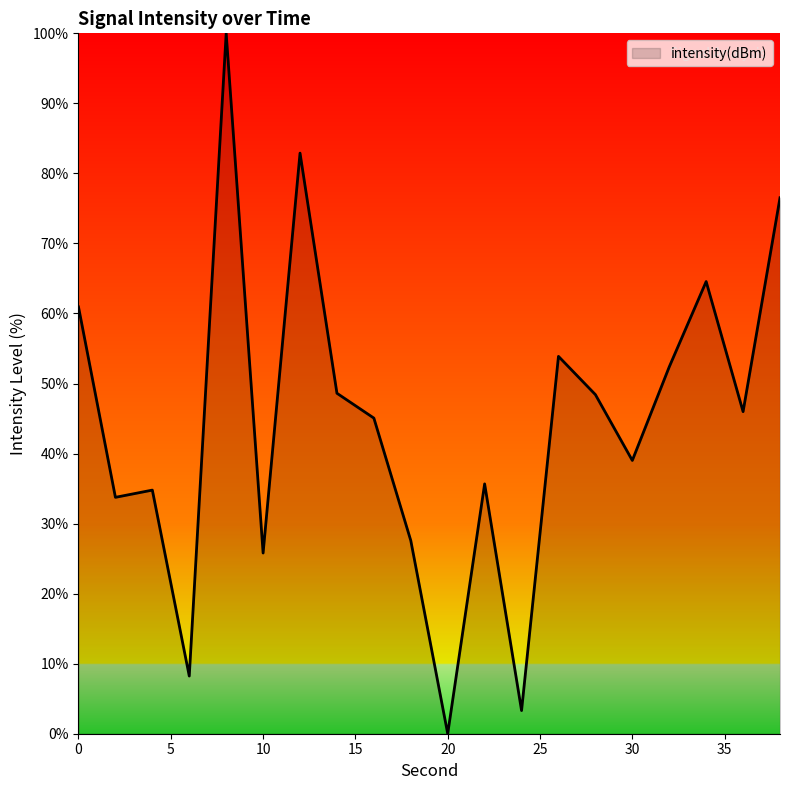

What is the greatest value displayed?

100.0